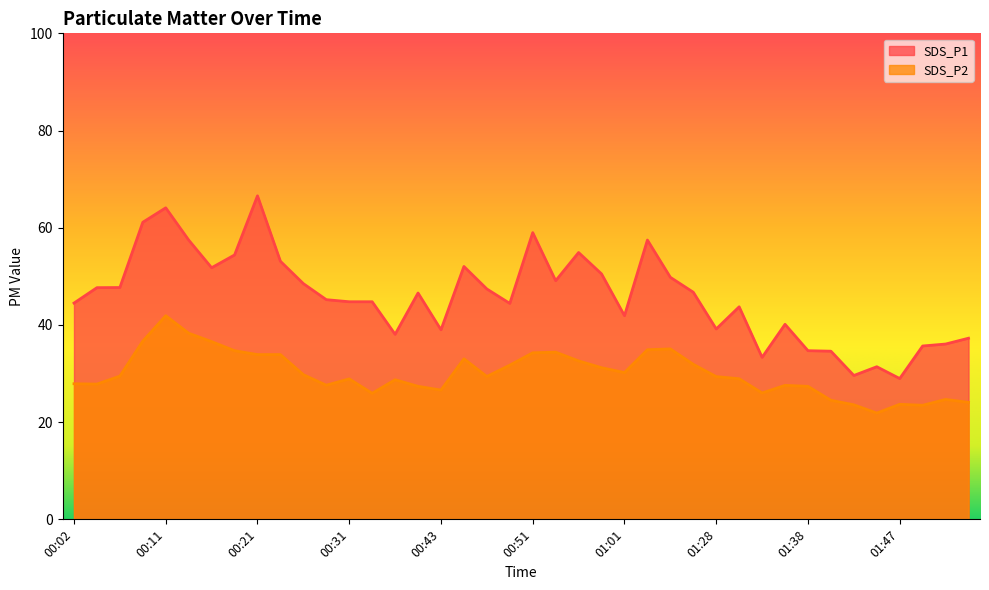

True or false: SDS_P1 and SDS_P2 cross at least once.

False